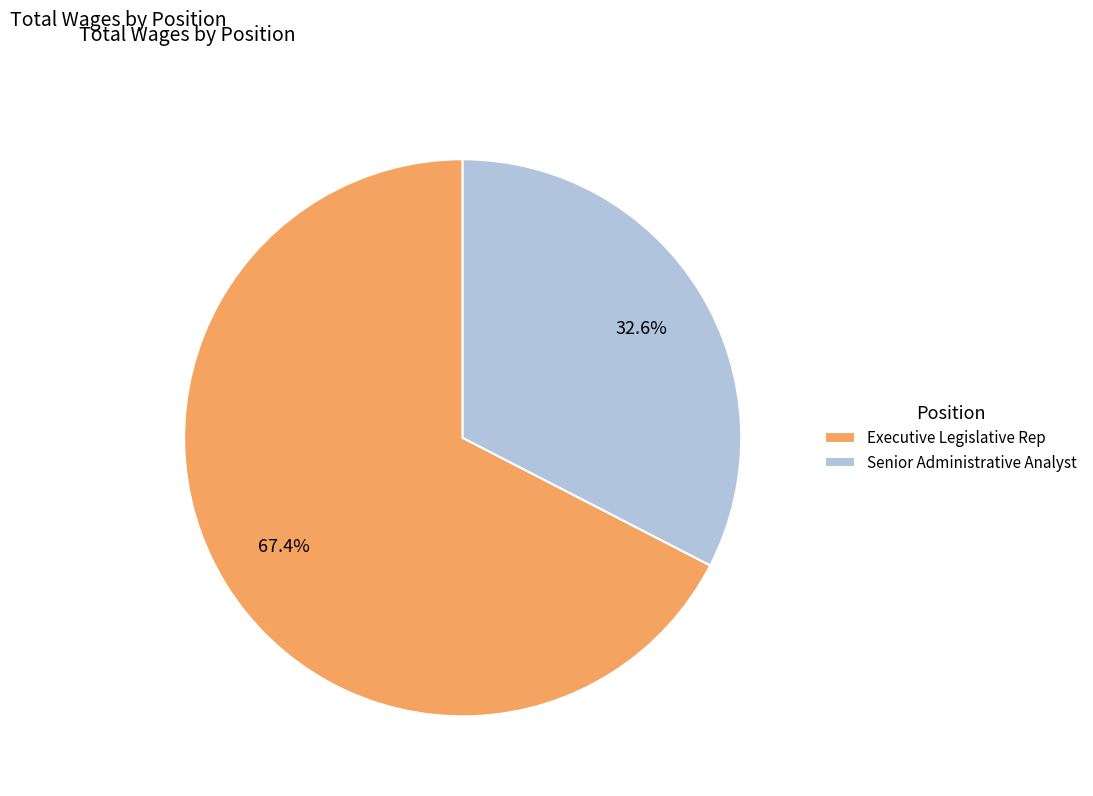

To the nearest percent, what is the difference between the largest and smallest slice percentages?

35%